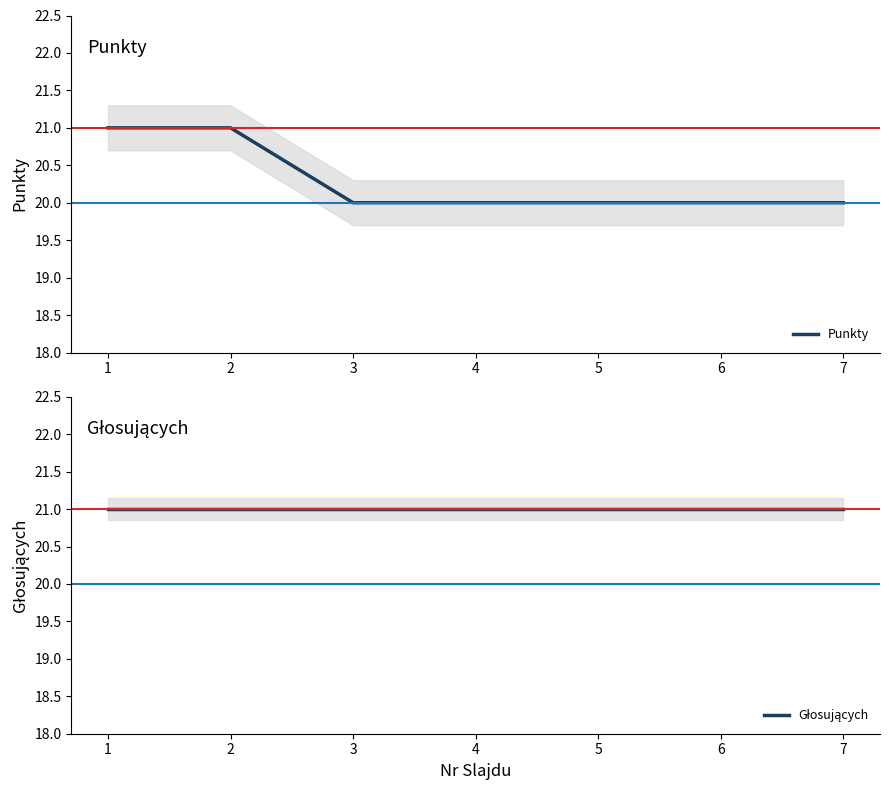

What is the approximate value of Głosujących at 2?

21